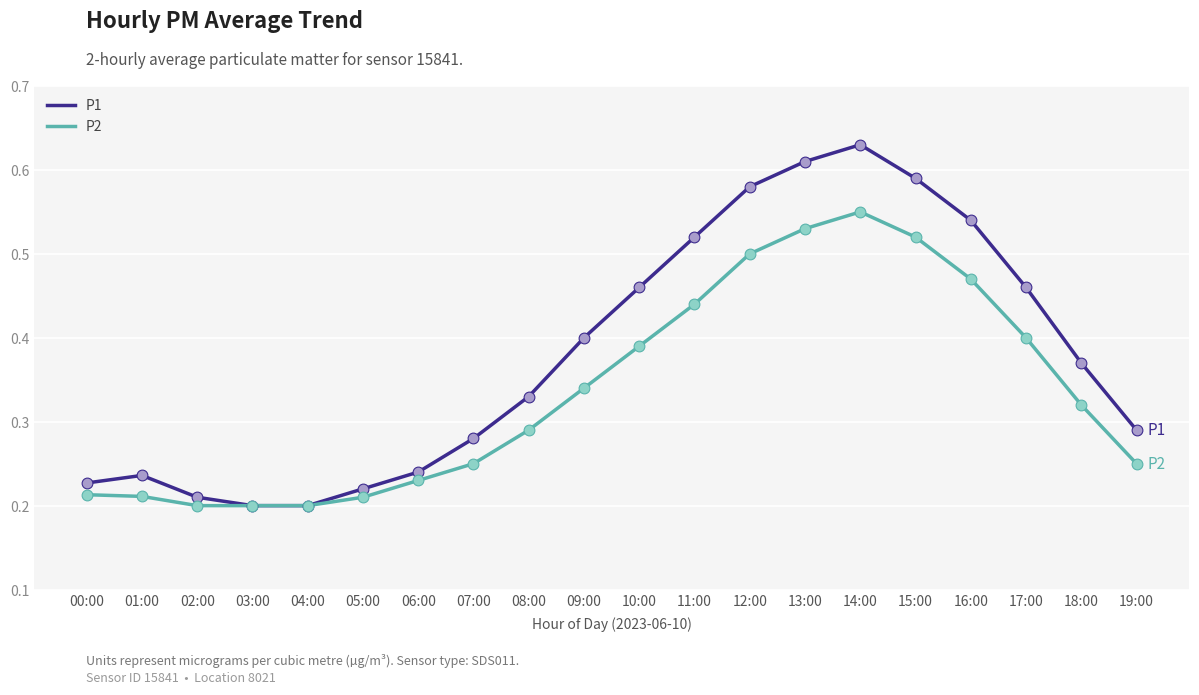

The P1 series shows 0.7 at 16:00. True or false?

False